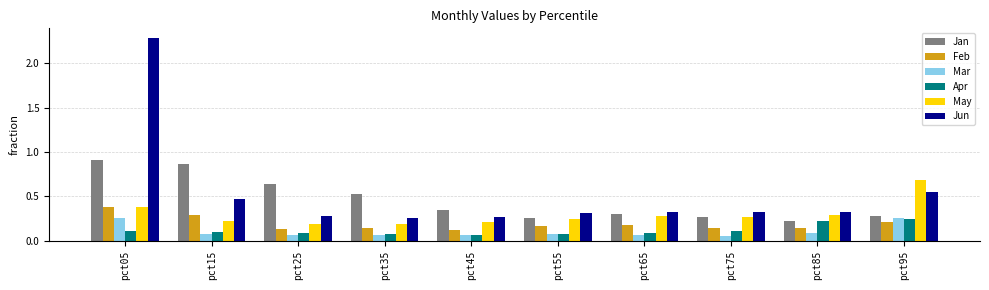

Is it true that Jan equals 0.9 at pct15?

True